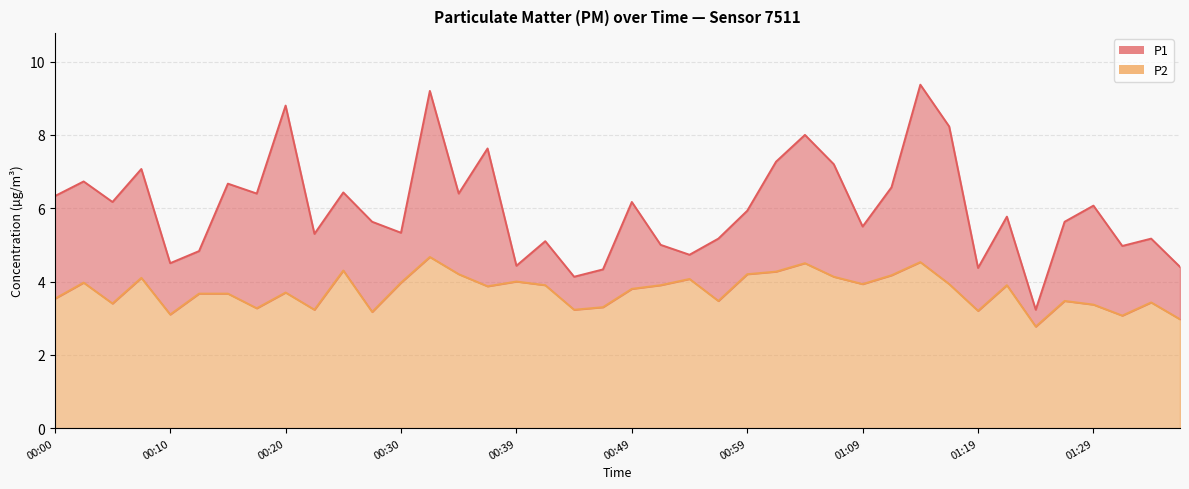

List the labels in order of P1 value, largest first.

01:14, 00:32, 00:20, 01:16, 01:04, 00:37, 01:02, 01:07, 00:08, 00:03, 00:15, 01:11, 00:25, 00:17, 00:35, 00:00, 00:05, 00:49, 01:29, 00:59, 01:21, 00:27, 01:26, 01:09, 00:30, 00:22, 00:57, 01:34, 00:42, 00:52, 01:31, 00:13, 00:54, 00:10, 00:39, 01:36, 01:19, 00:47, 00:44, 01:24